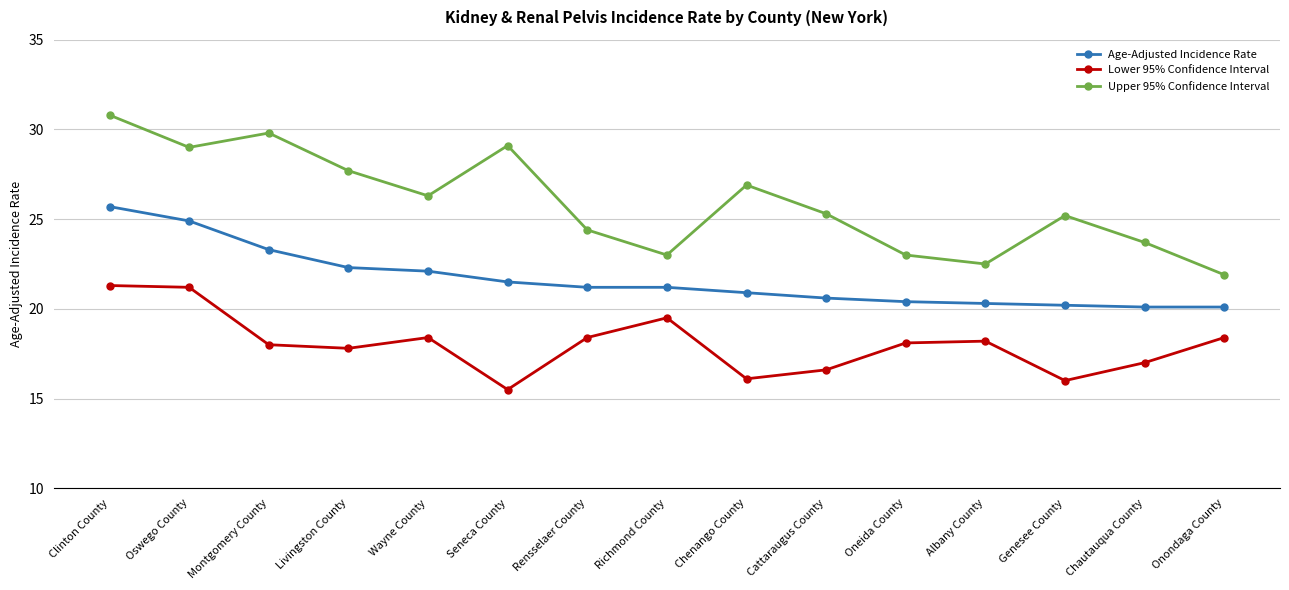

At which label does Age-Adjusted Incidence Rate reach its peak?

Clinton County